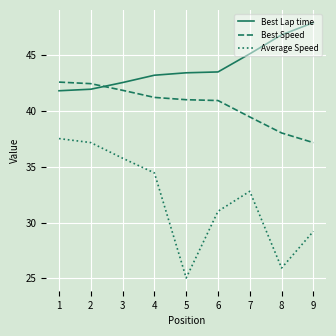

List the labels in order of Average Speed value, largest first.

1, 2, 3, 4, 7, 6, 9, 8, 5